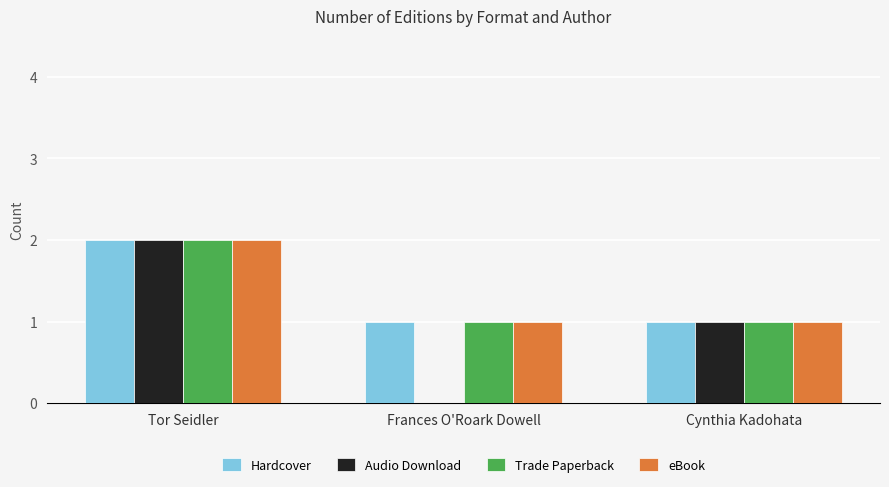

At which label does eBook reach its peak?

Tor Seidler